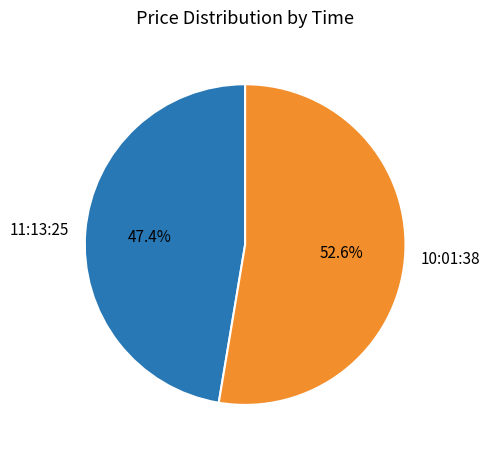

Which category has the biggest portion of the pie?

10:01:38